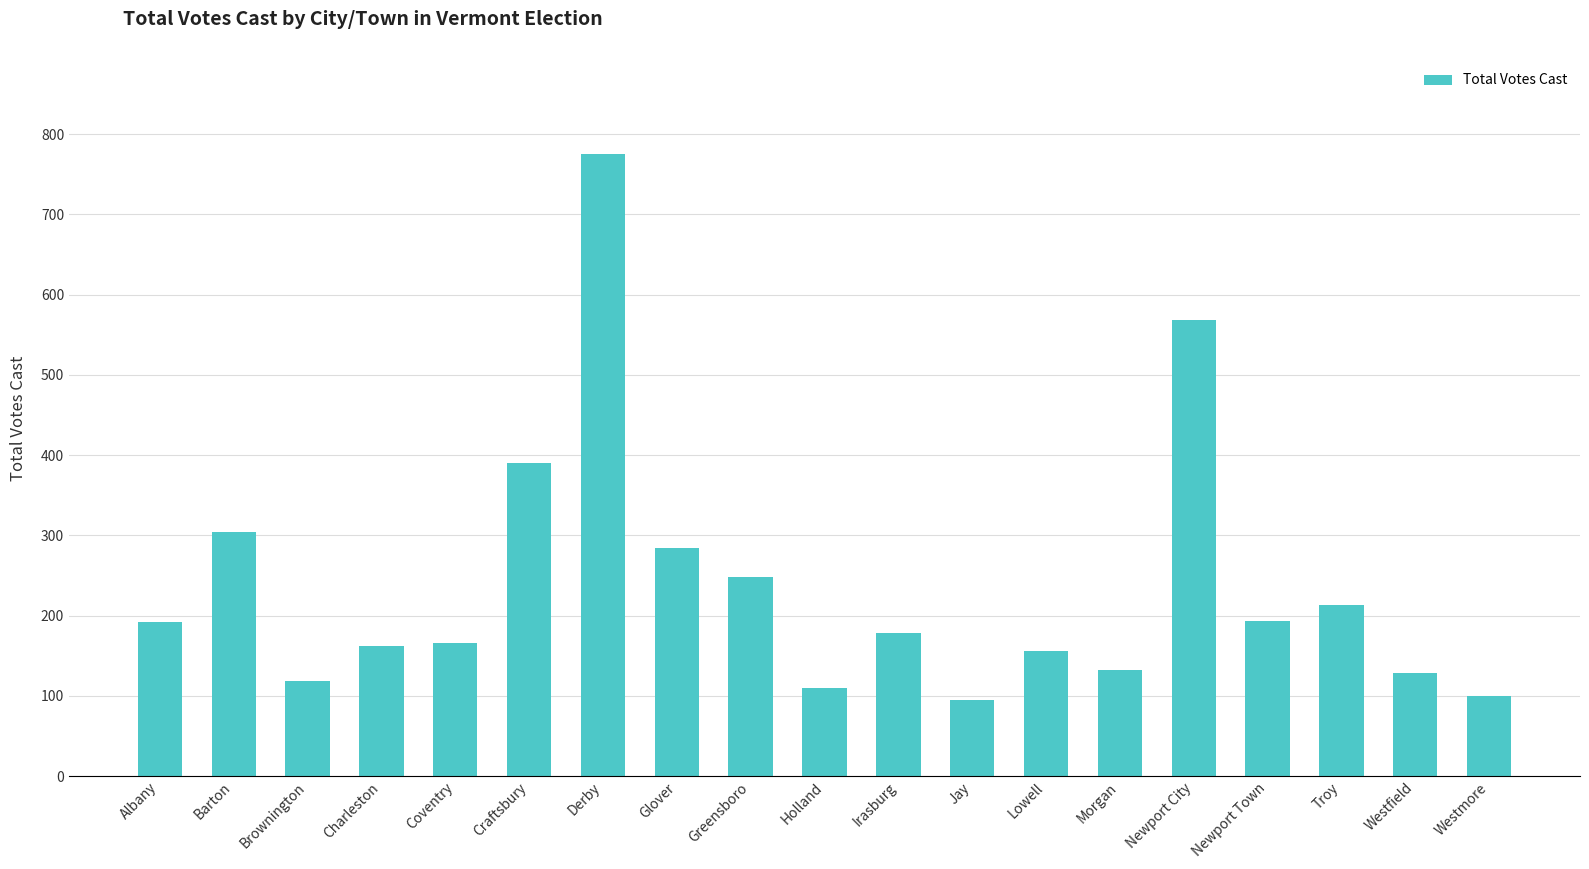

What is the maximum value shown in the chart?

775